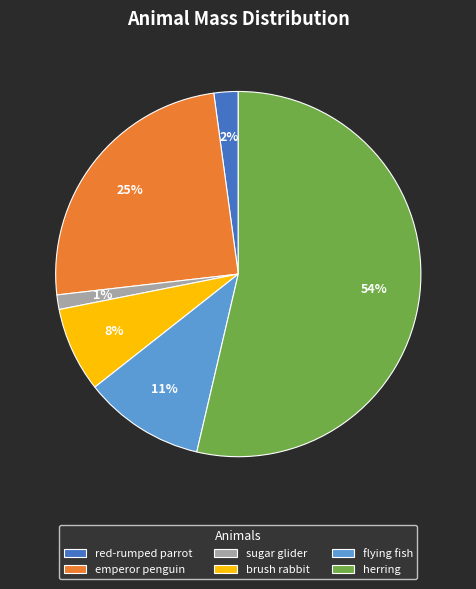

How many slices are in this pie chart?

6